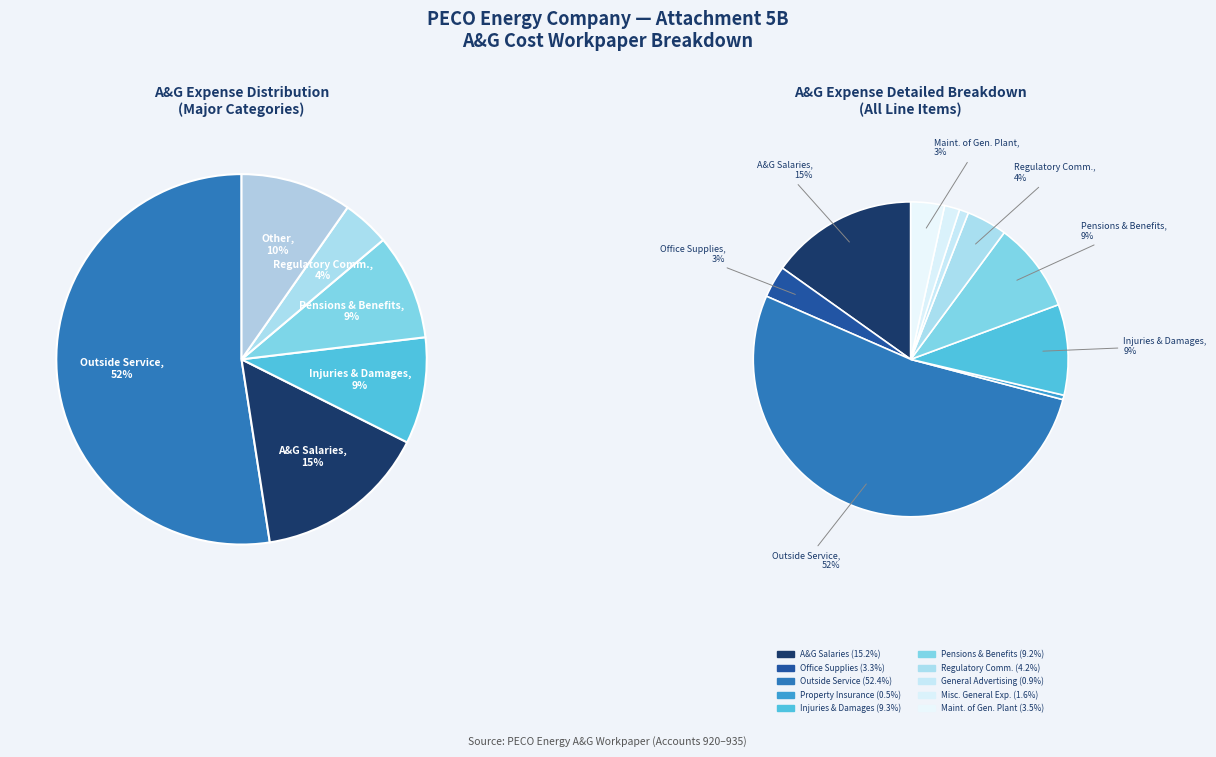

The Property Insurance slice represents 1% of the pie. True or false?

False